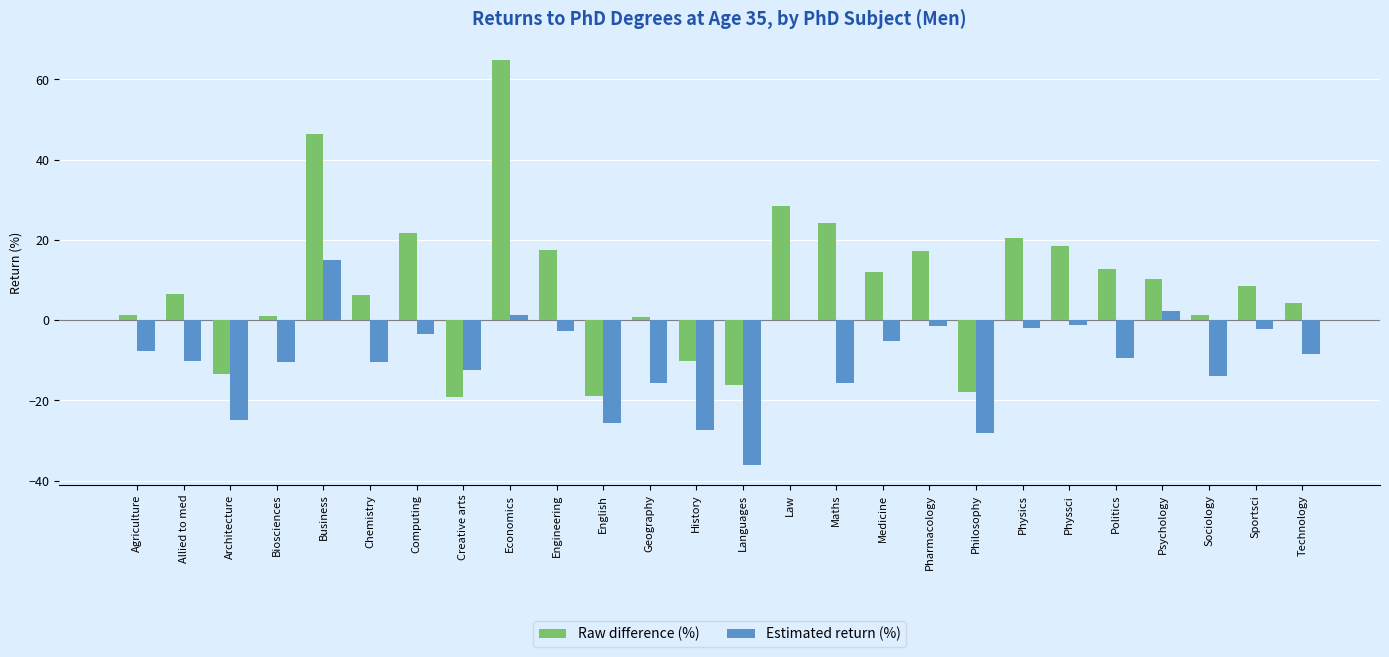

At which category is the sum across all series the highest?

Economics